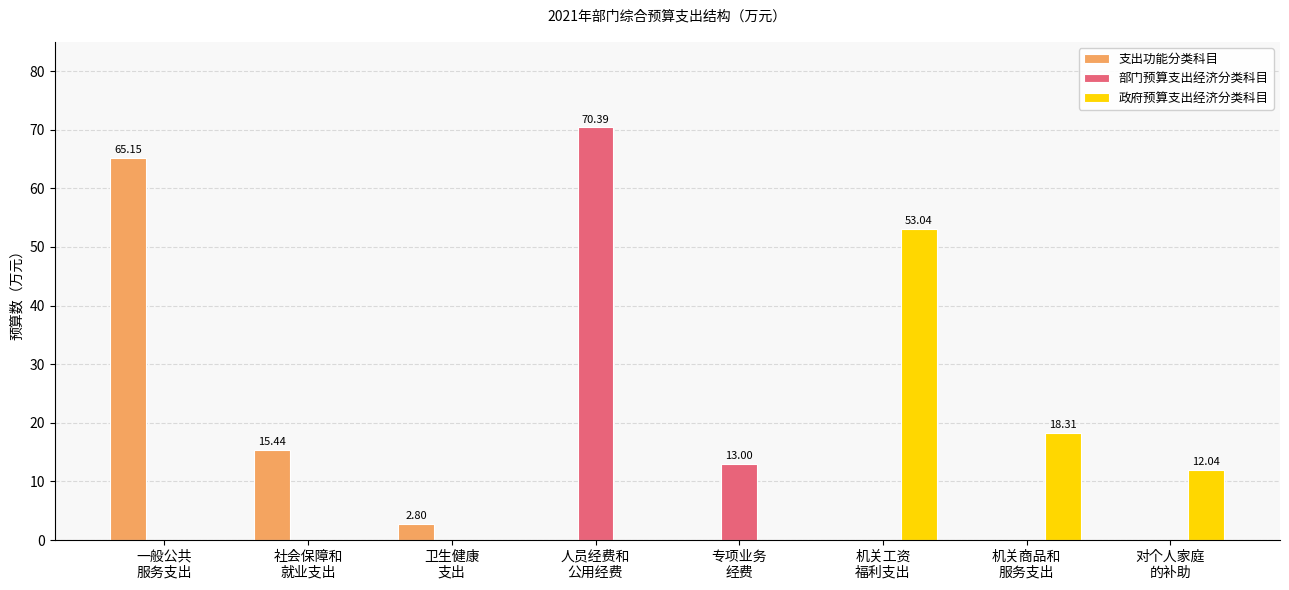

Reading right to left, list all the values displayed in this chart.

支出功能分类科目: 对个人家庭
的补助=0.0	机关商品和
服务支出=0.0	机关工资
福利支出=0.0	专项业务
经费=0.0	人员经费和
公用经费=0.0	卫生健康
支出=2.8	社会保障和
就业支出=15.4	一般公共
服务支出=65.2
部门预算支出经济分类科目: 对个人家庭
的补助=0.0	机关商品和
服务支出=0.0	机关工资
福利支出=0.0	专项业务
经费=13.0	人员经费和
公用经费=70.4	卫生健康
支出=0.0	社会保障和
就业支出=0.0	一般公共
服务支出=0.0
政府预算支出经济分类科目: 对个人家庭
的补助=12.0	机关商品和
服务支出=18.3	机关工资
福利支出=53.0	专项业务
经费=0.0	人员经费和
公用经费=0.0	卫生健康
支出=0.0	社会保障和
就业支出=0.0	一般公共
服务支出=0.0